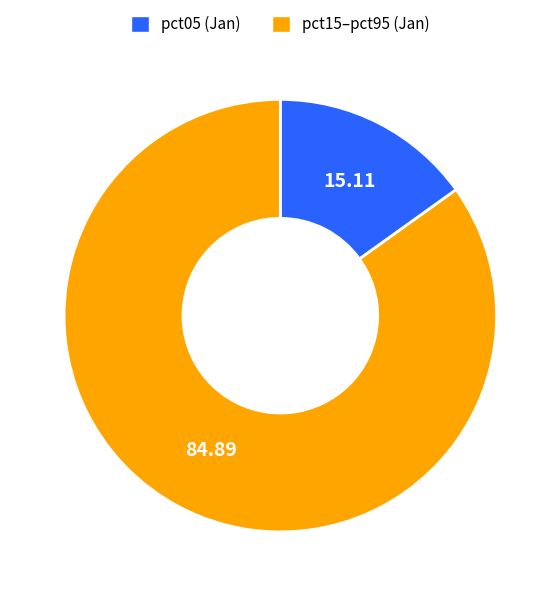

Combined, do pct05 (Jan) and pct15–pct95 (Jan) account for over 50%?

Yes